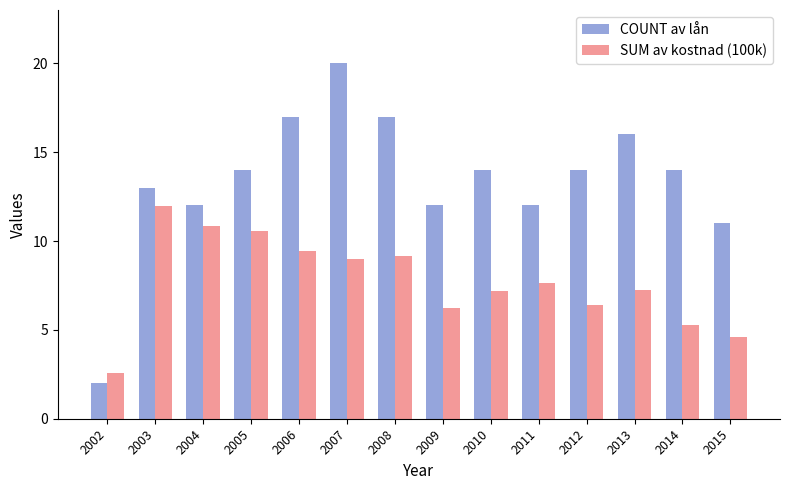

Is the value of COUNT av lån at 2004 greater than the value of SUM av kostnad (100k) at 2014?

Yes